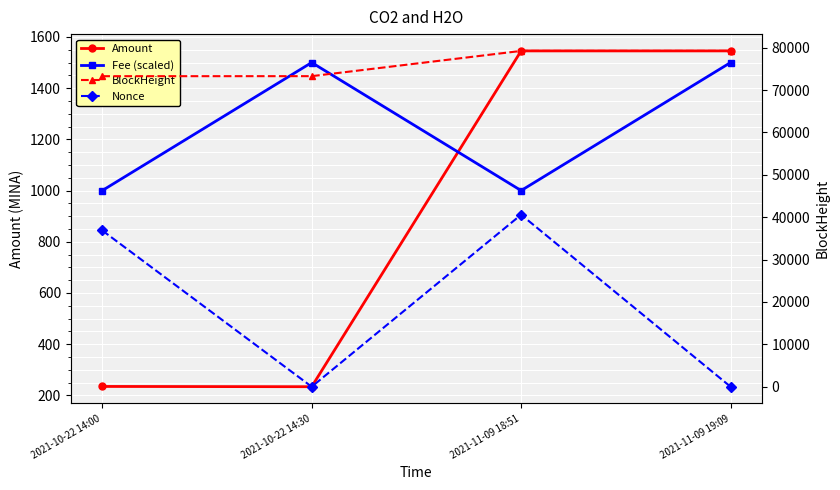

Which series ends up on top after the final intersection of Amount and Fee (scaled)?

Amount